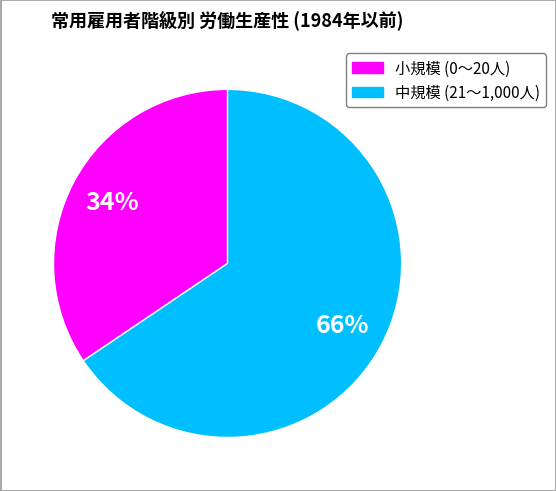

Is there any slice that represents more than half of the pie?

Yes